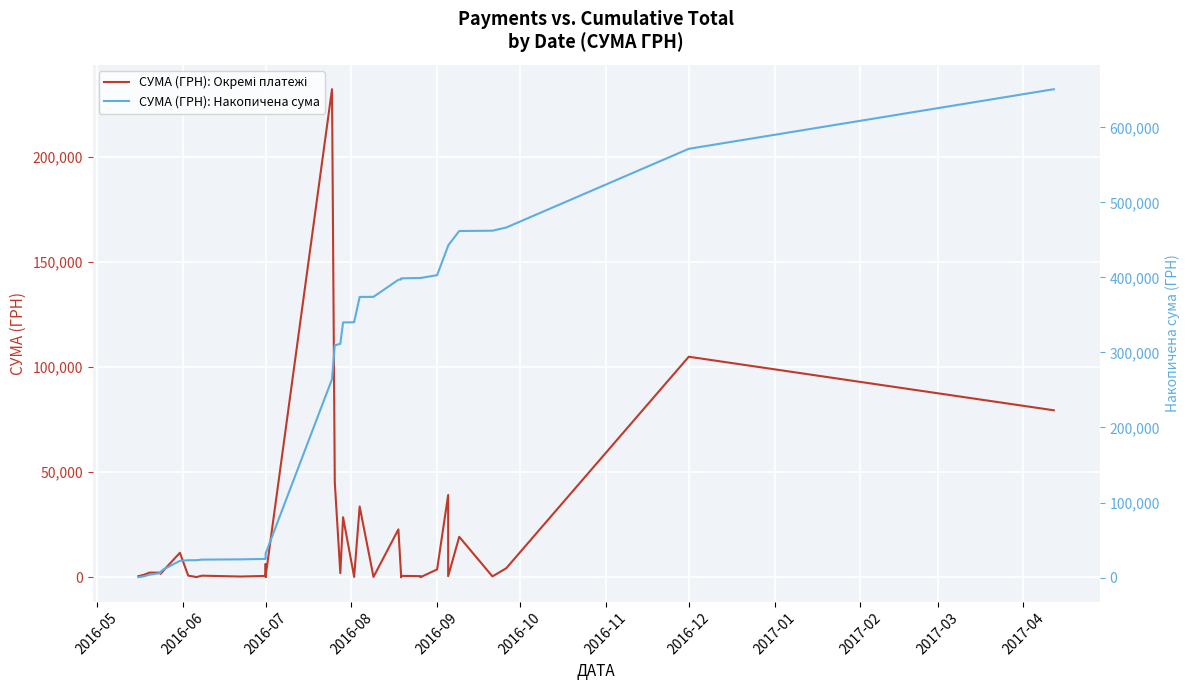

At how many categories does at least one series exceed 99336?

24